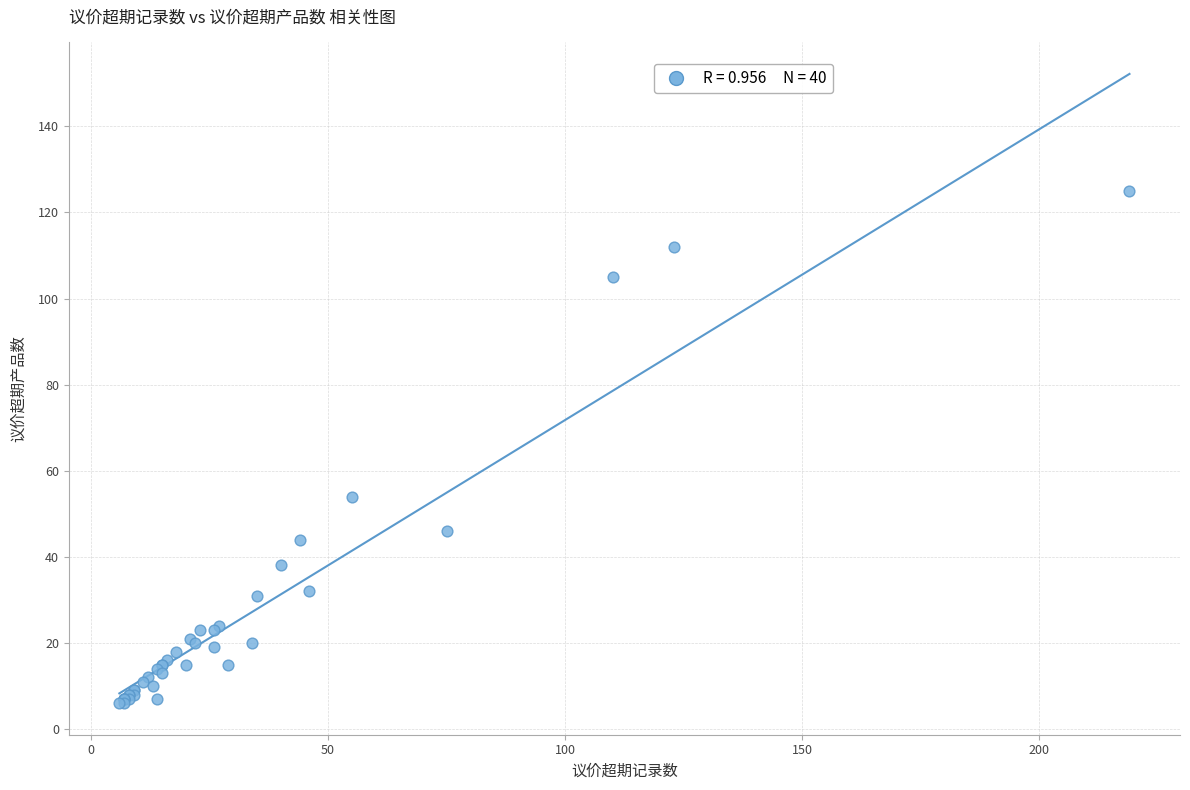

What Y value in the scatter plot is closest to 65?

54